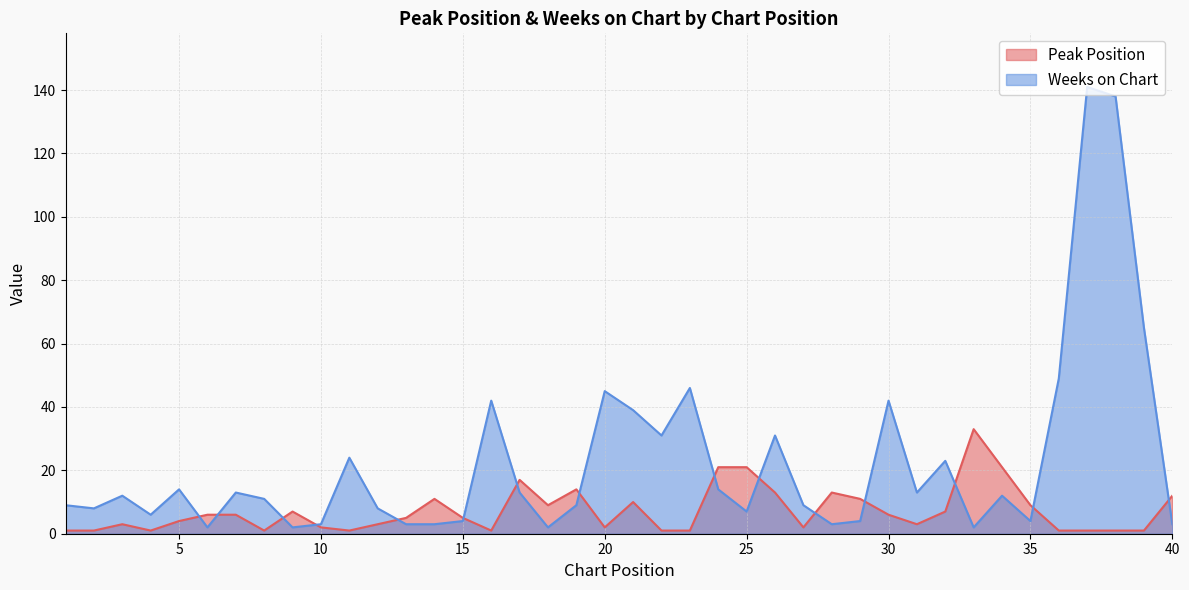

Which category has the highest value across all series?

37